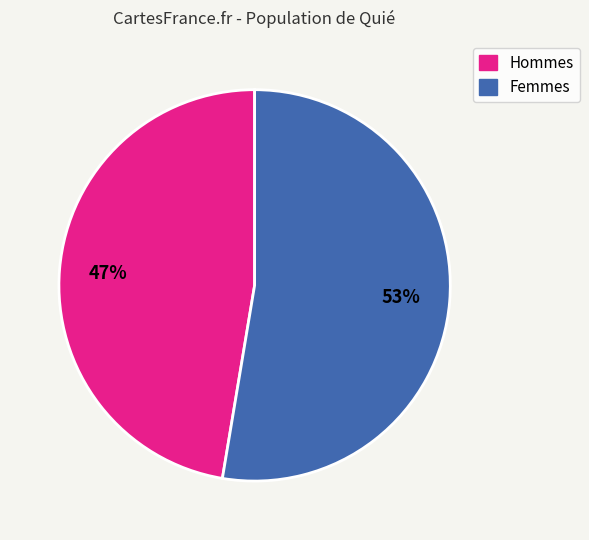

Is there a majority slice in this chart?

Yes